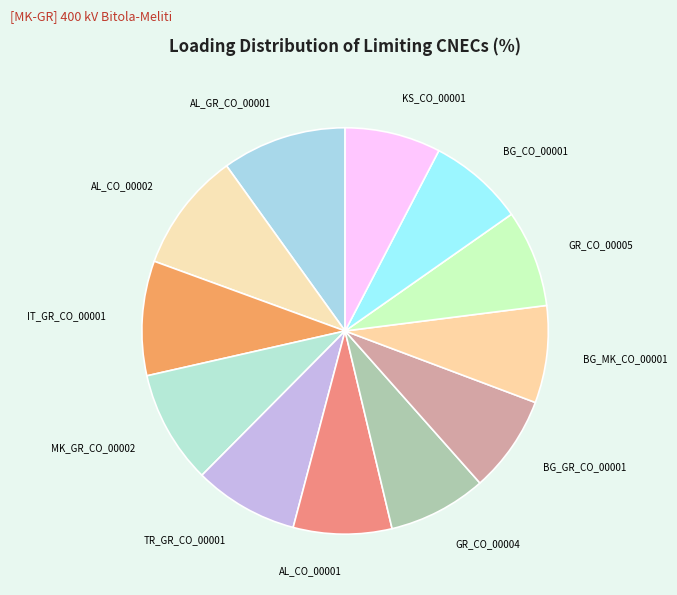

Does AL_CO_00002 account for over 50% of the chart?

No